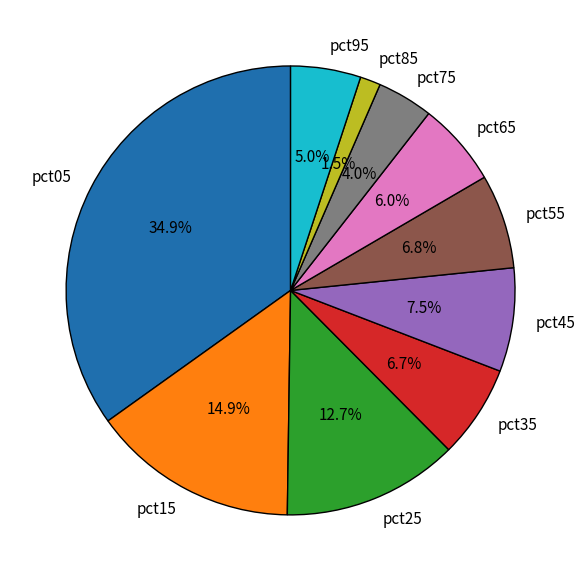

To the nearest percent, what percentage of the pie is pct65?

6%